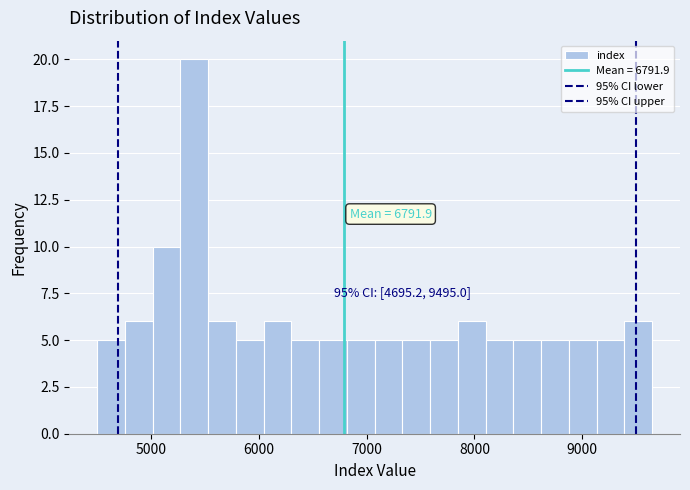

Around what value on the x-axis is the tallest bar? Give the approximate position of its centre, as read against the axis.

5400